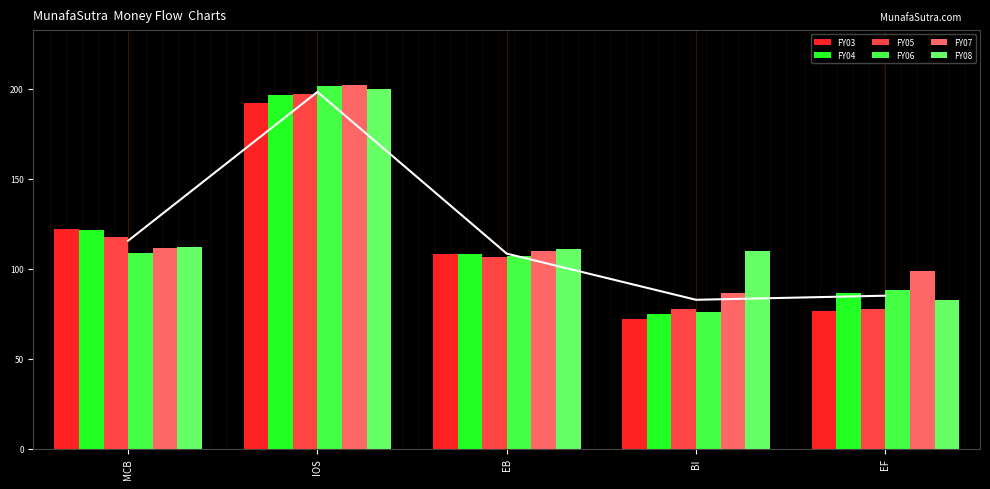

At which label is FY03 closest to 131?

MCB